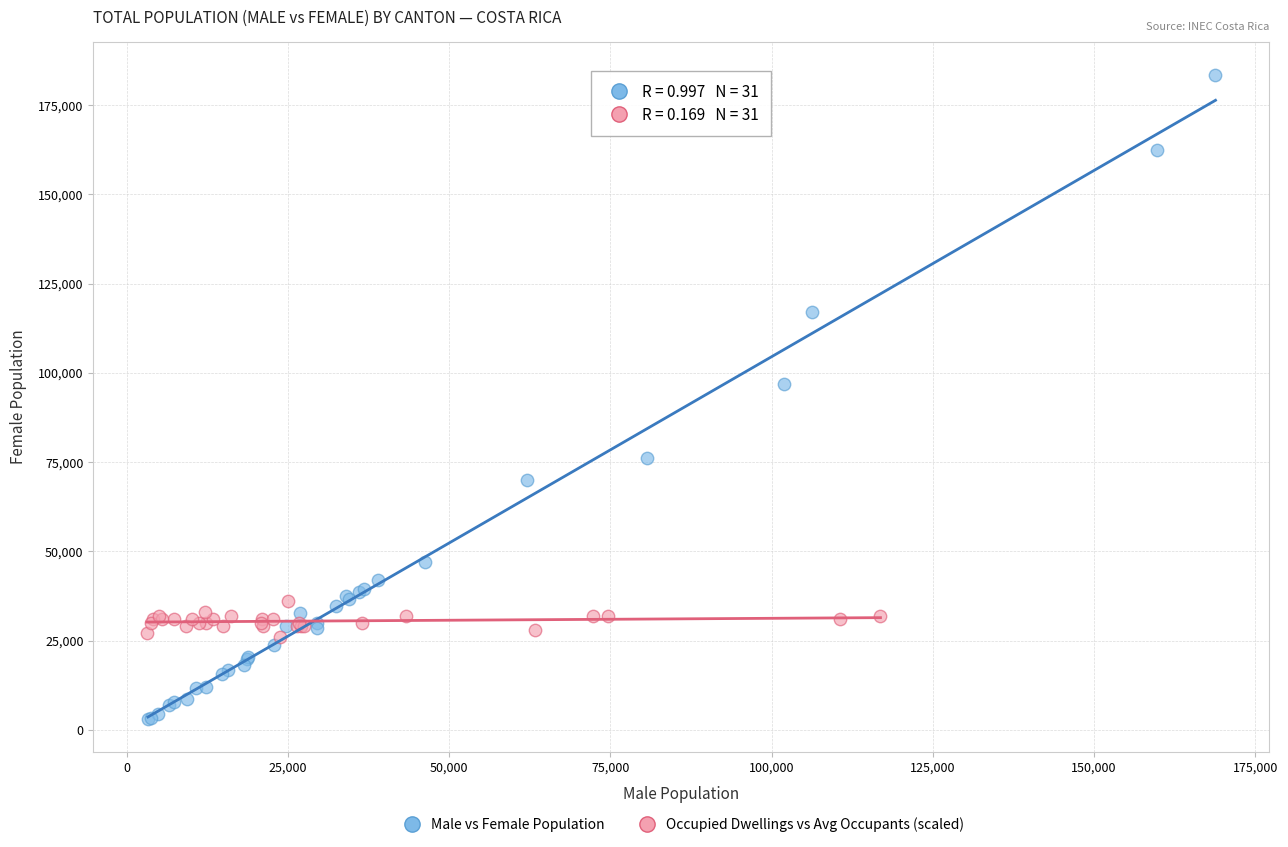

Which series contains the lowest Y value?

Male vs Female Population